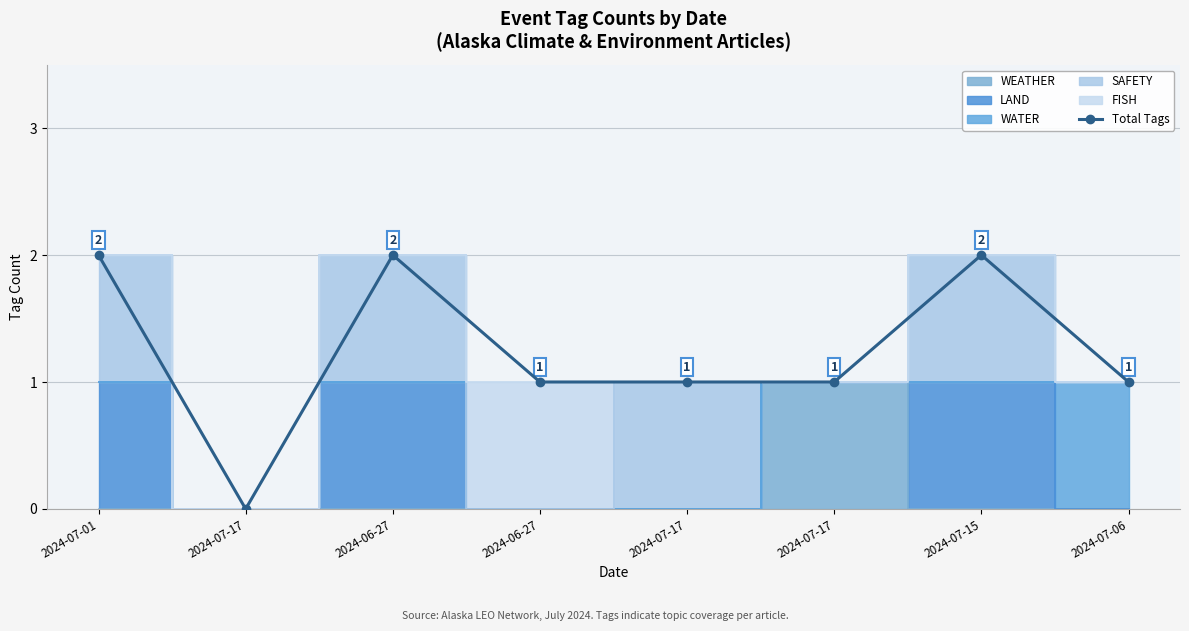

At which label does the data first exceed 1?

2024-07-01